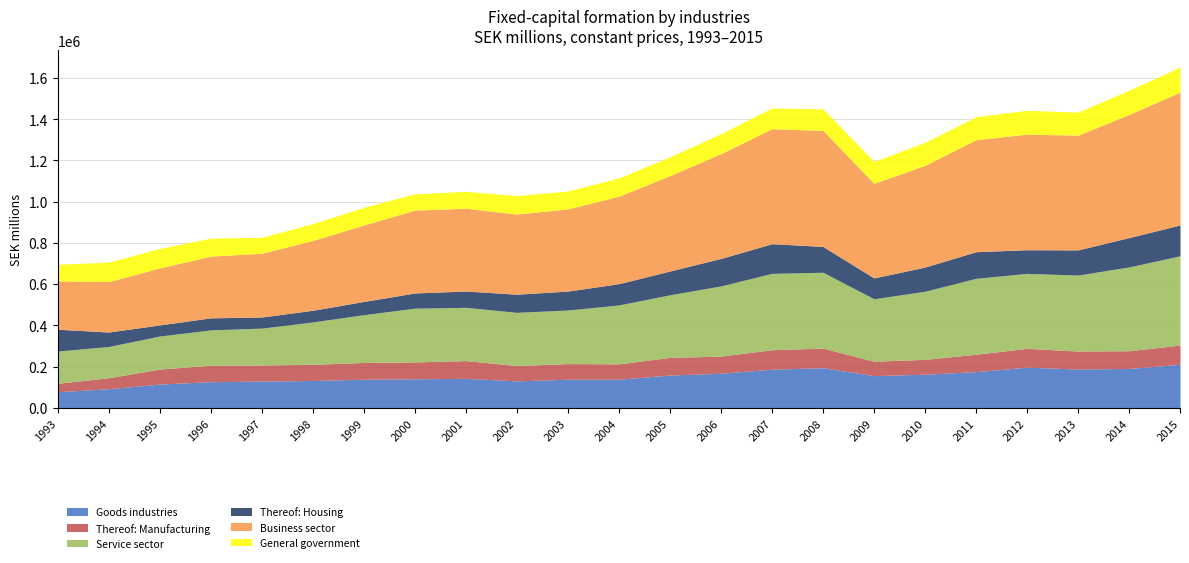

Is the value of Goods industries at 1993 greater than the value of Thereof: Manufacturing at 1995?

Yes